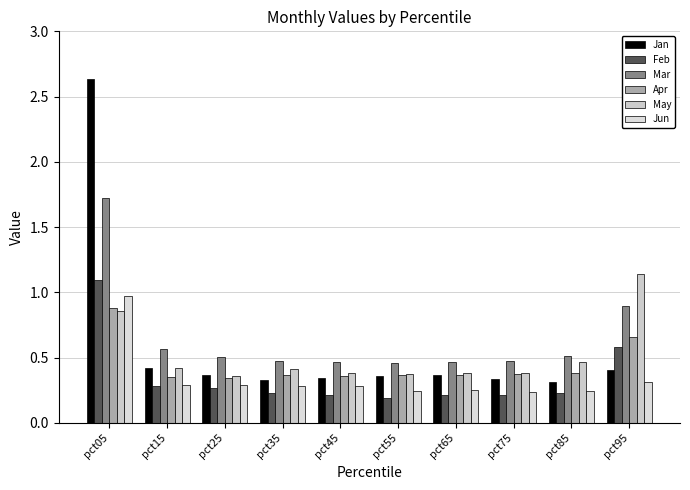

What is the sum of the Mar values at pct05 and pct65?

2.2